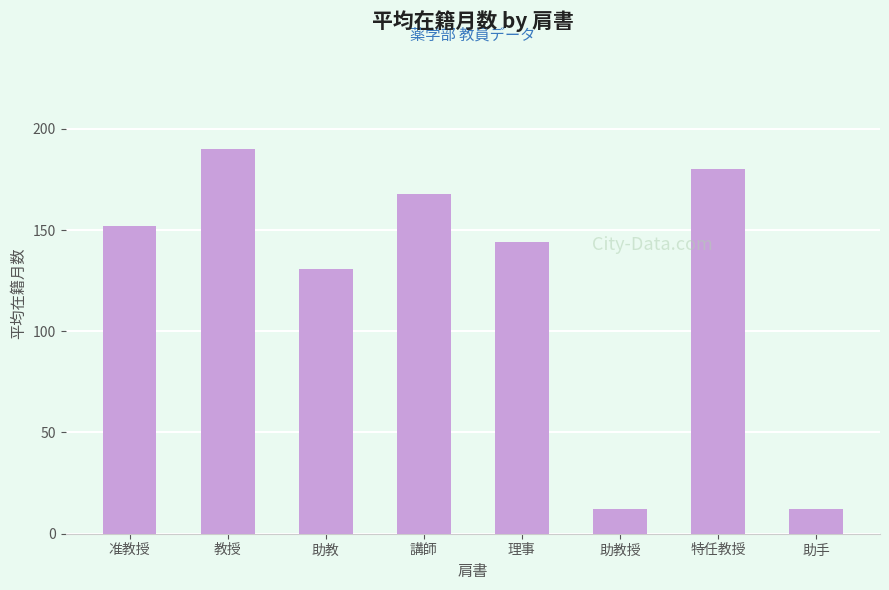

At which label is the value closest to 101?

助教